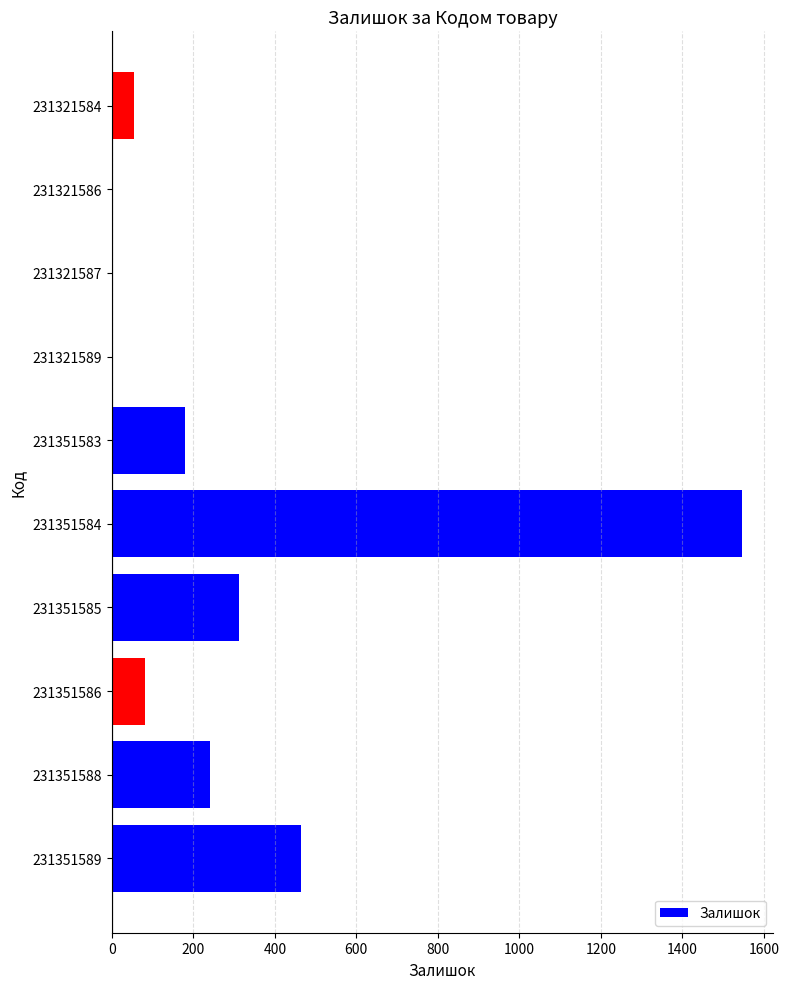

The chart shows a value of 179 at 231351583. True or false?

True